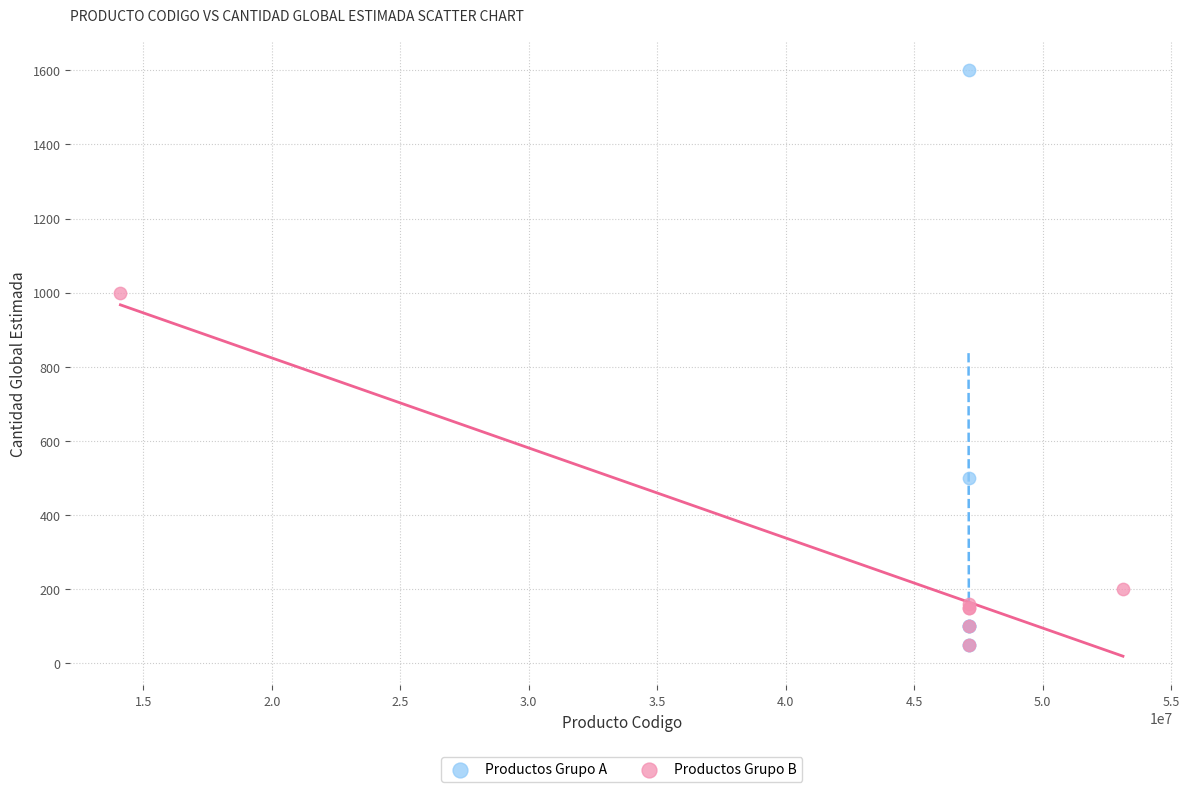

What are all the series names shown in the legend?

Productos Grupo A, Productos Grupo B